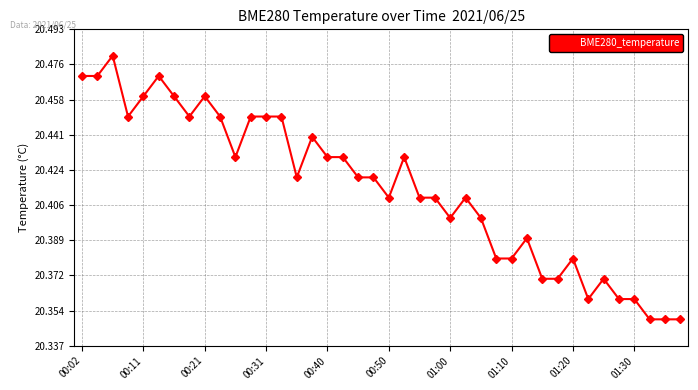

Count the values in the range 20 to 21.

40